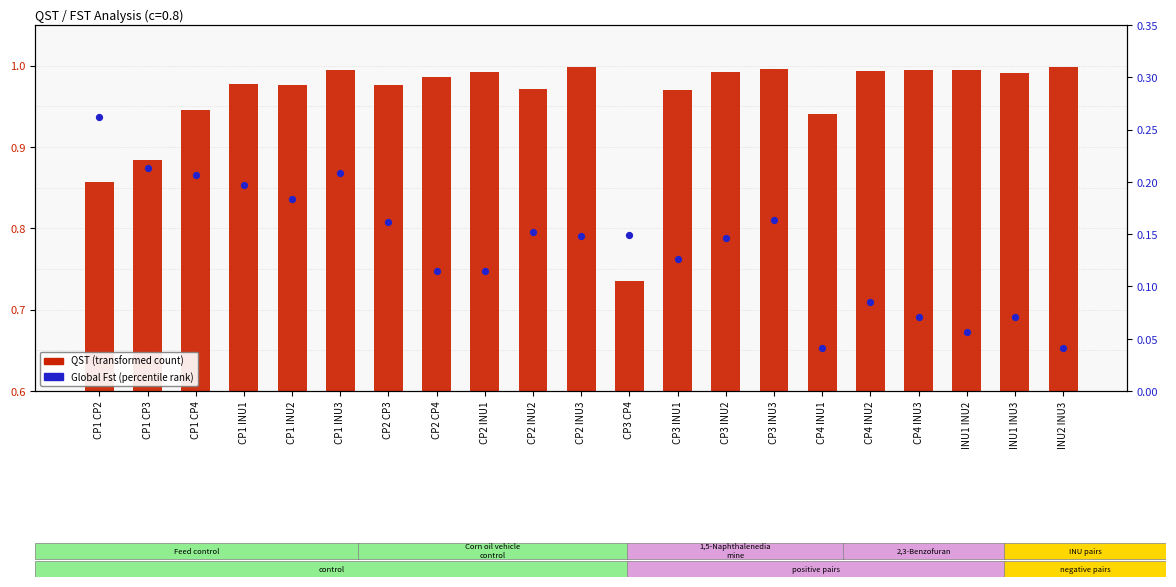

Is the value of Global Fst at CP2 INU2 greater than the value of QST at CP1 CP2?

No